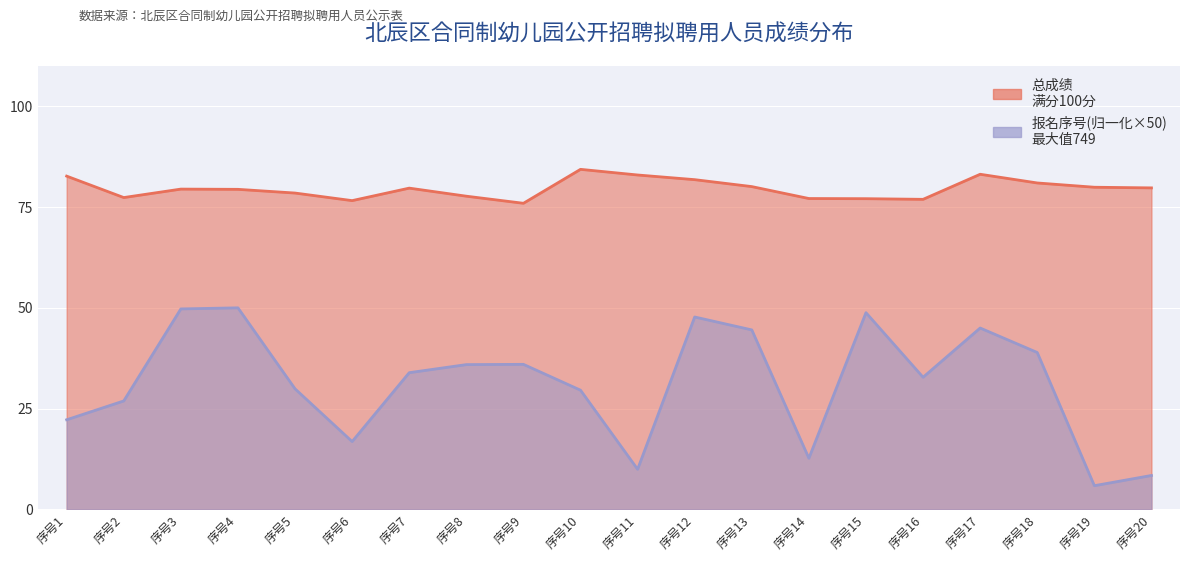

Between 序号3 and 序号11, which series saw the biggest shift?

报名序号